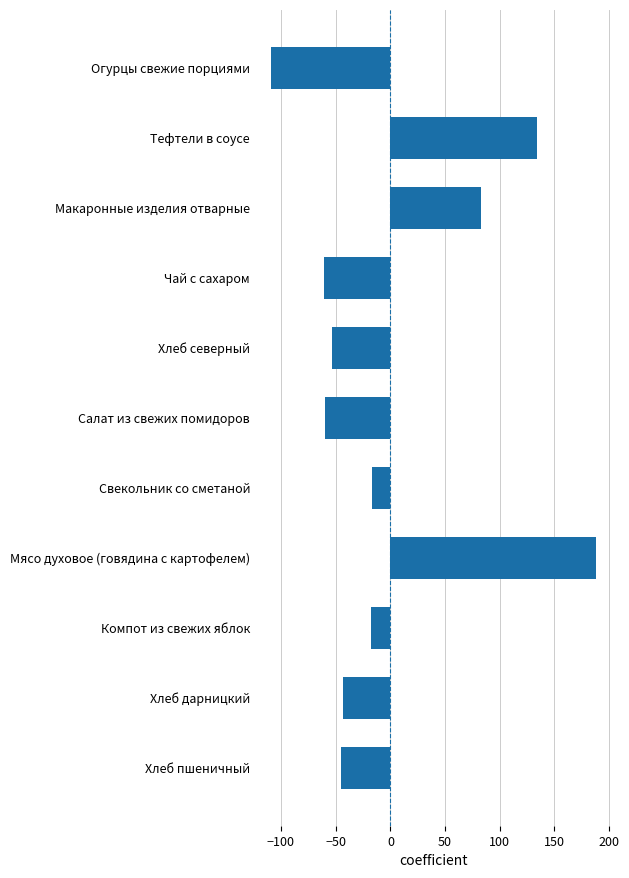

Are the bars grouped side by side (vs. stacked)?

No